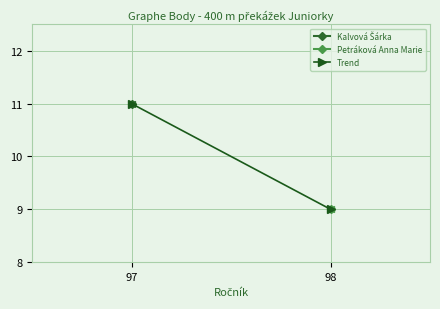

Reading left to right, list all the values displayed in this chart.

11	9